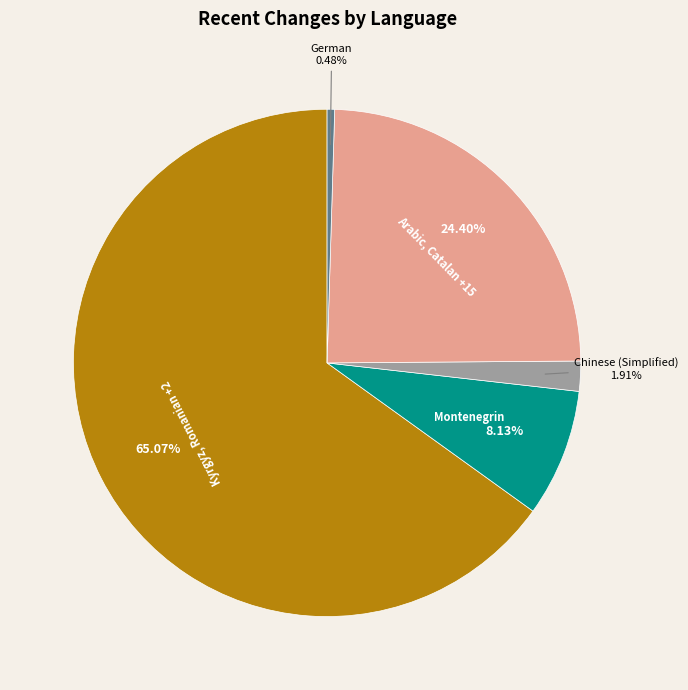

Which slice represents more than half of the pie?

Kyrgyz, Romanian +2